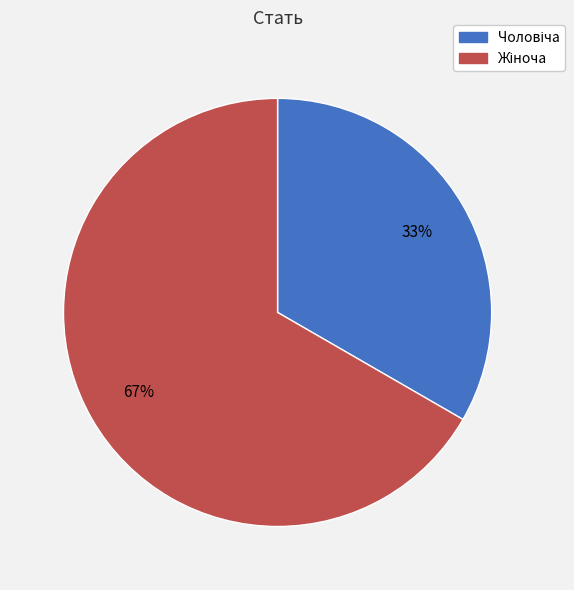

To the nearest percent, what is the average slice percentage?

50%